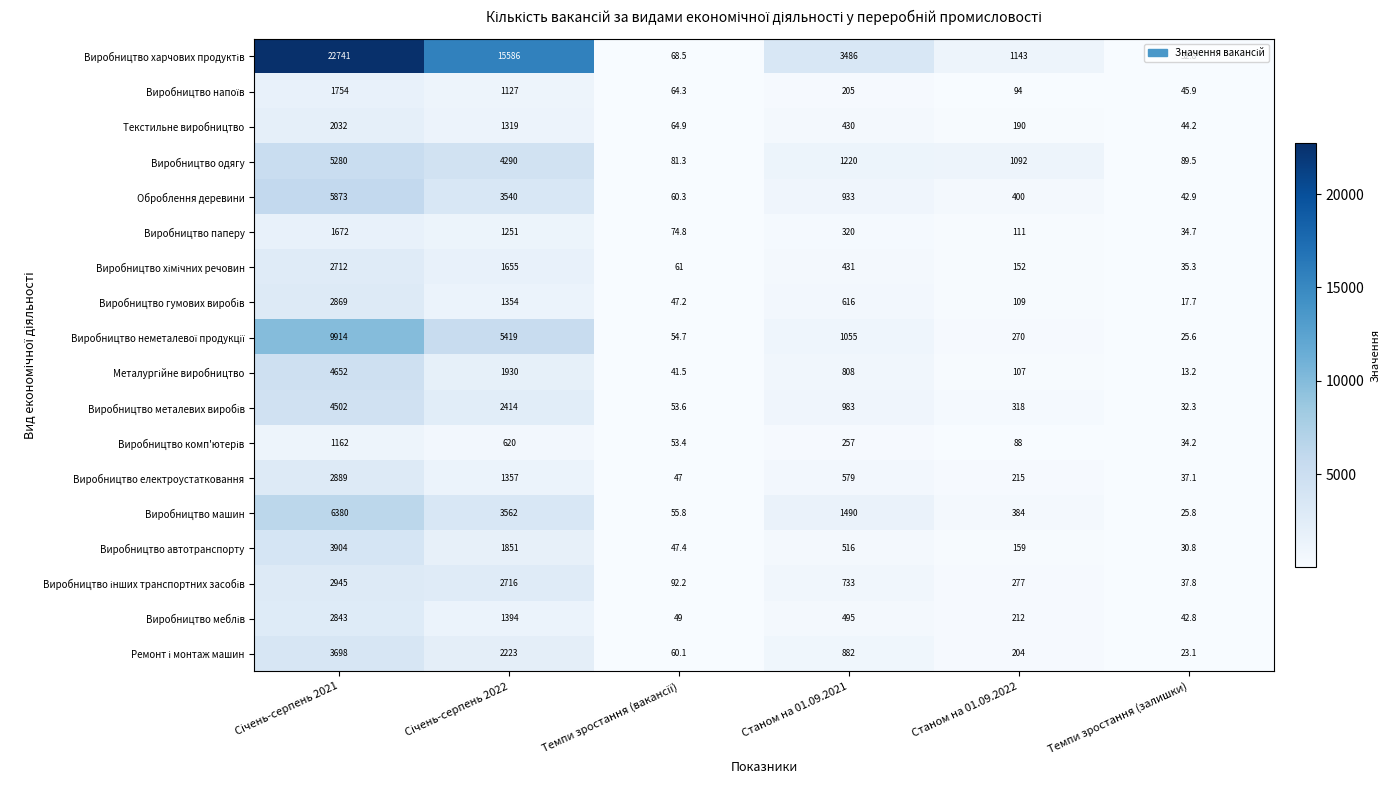

Which category has the lowest value across all series?

Темпи зростання (залишки)